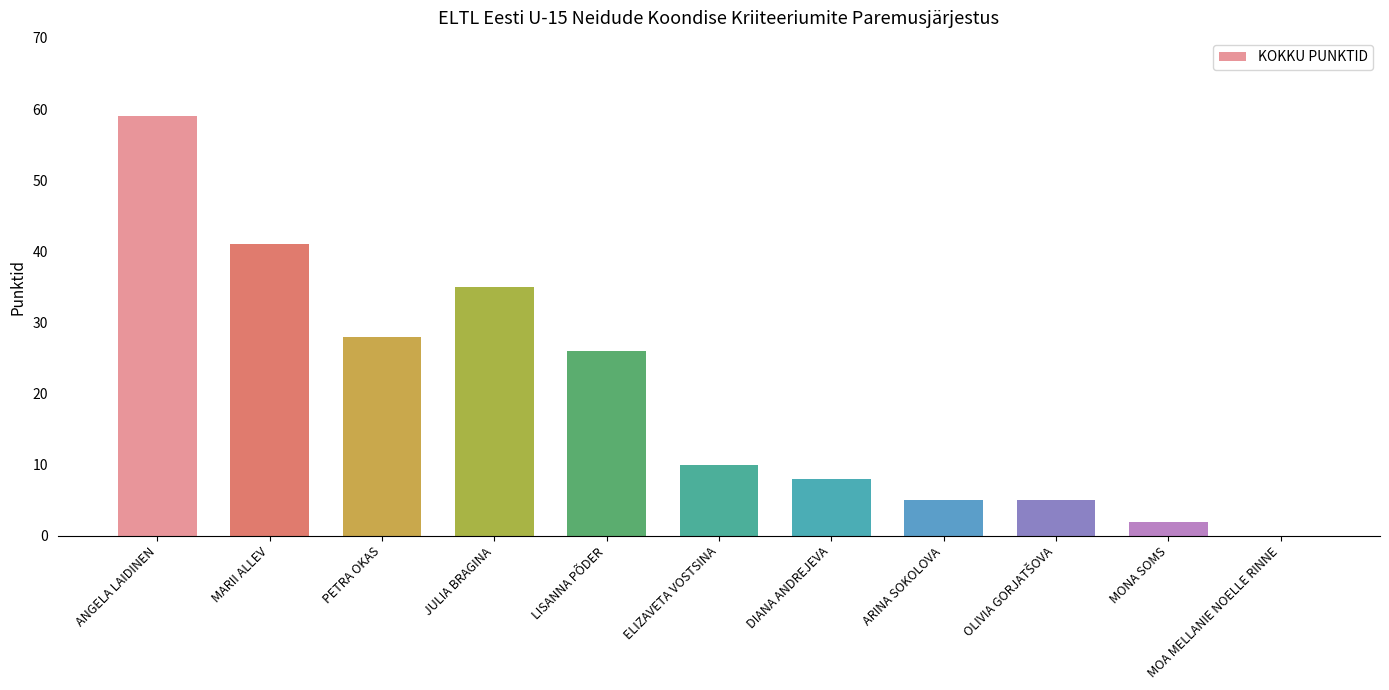

What is the change in value from JULIA BRAGINA to MONA SOMS?

-33